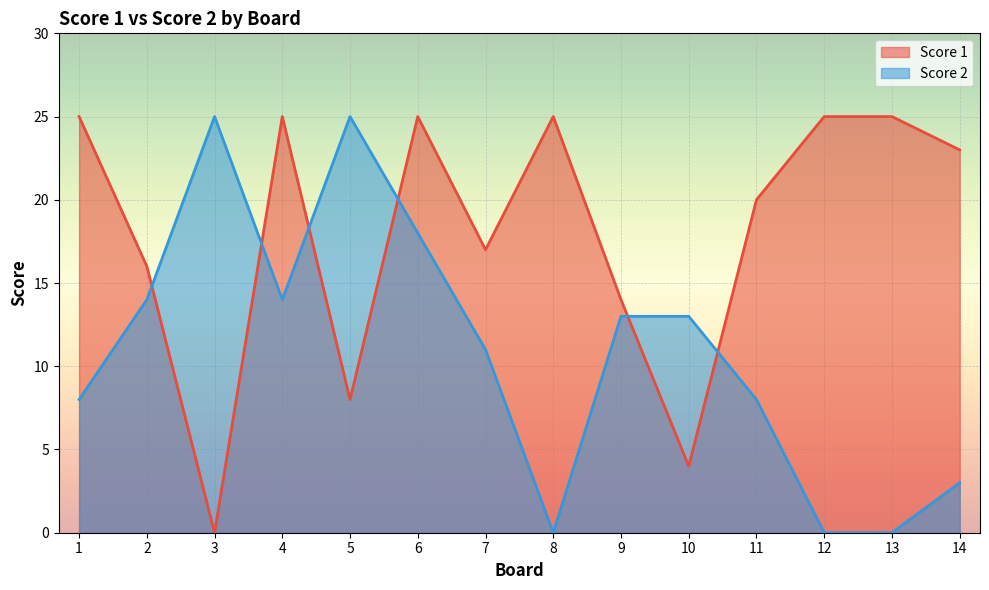

Which series has the largest total across all categories?

Score 1